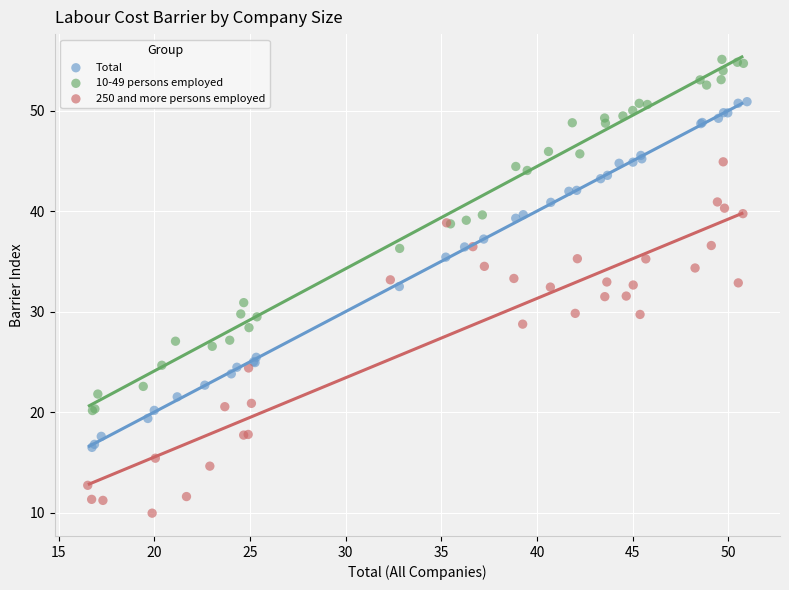

Which series reaches the maximum Y coordinate?

10-49 persons employed